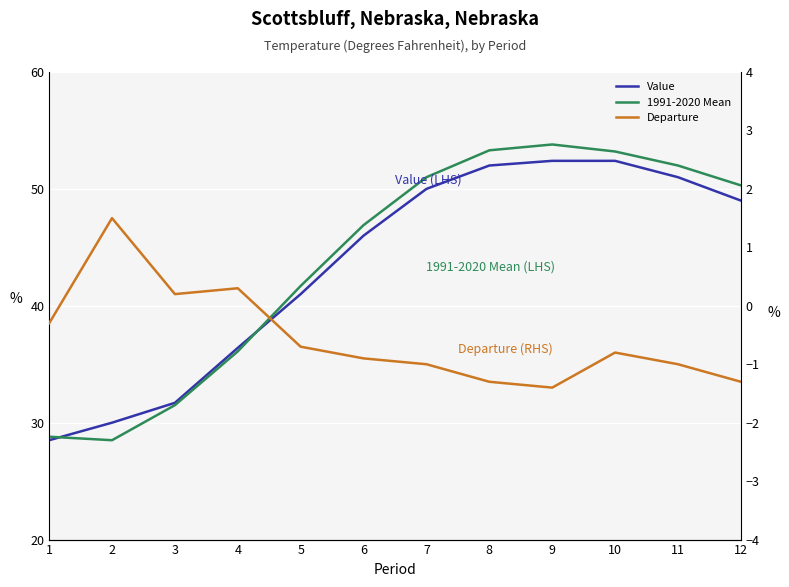

What is the value of the Value point at the 2nd from the left?

30.0